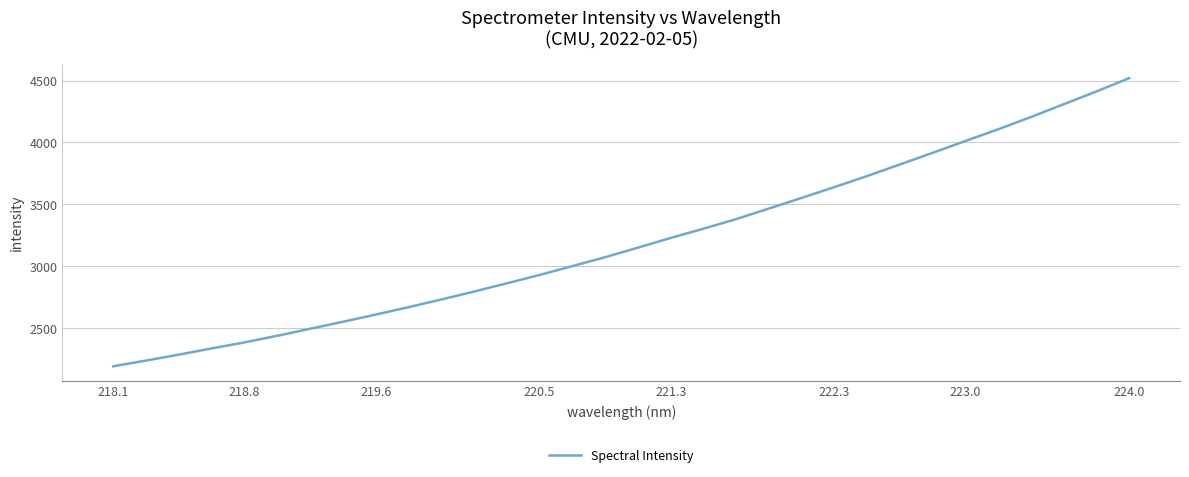

What is the difference between the maximum and minimum values?

2329.5